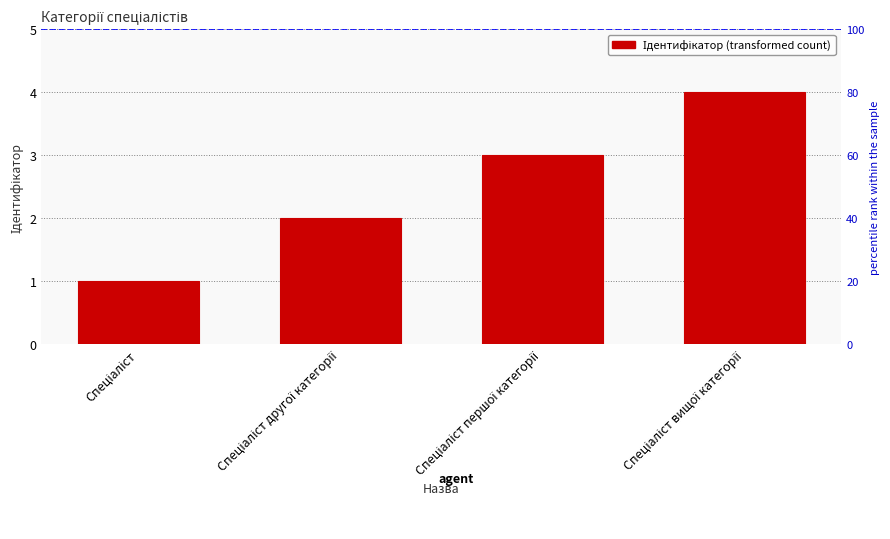

How many bars are there in total?

4